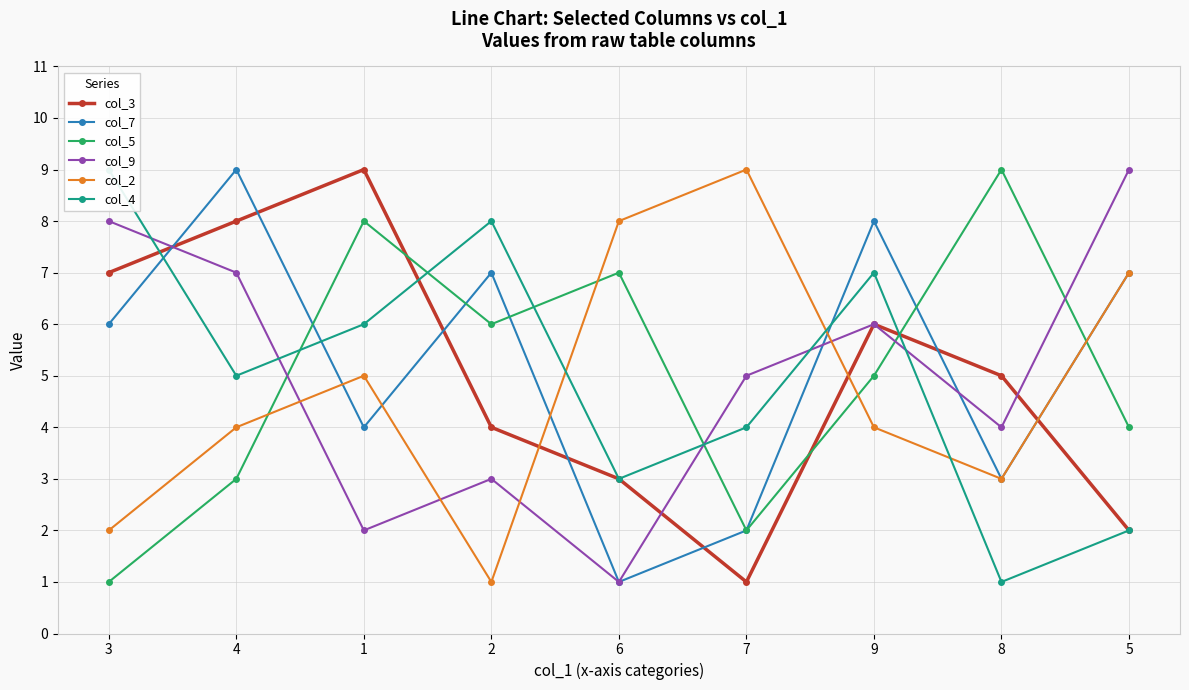

Reading right to left, what are all the values shown in this chart?

col_3: 5=2	8=5	9=6	7=1	6=3	2=4	1=9	4=8	3=7
col_7: 5=7	8=3	9=8	7=2	6=1	2=7	1=4	4=9	3=6
col_5: 5=4	8=9	9=5	7=2	6=7	2=6	1=8	4=3	3=1
col_9: 5=9	8=4	9=6	7=5	6=1	2=3	1=2	4=7	3=8
col_2: 5=7	8=3	9=4	7=9	6=8	2=1	1=5	4=4	3=2
col_4: 5=2	8=1	9=7	7=4	6=3	2=8	1=6	4=5	3=9